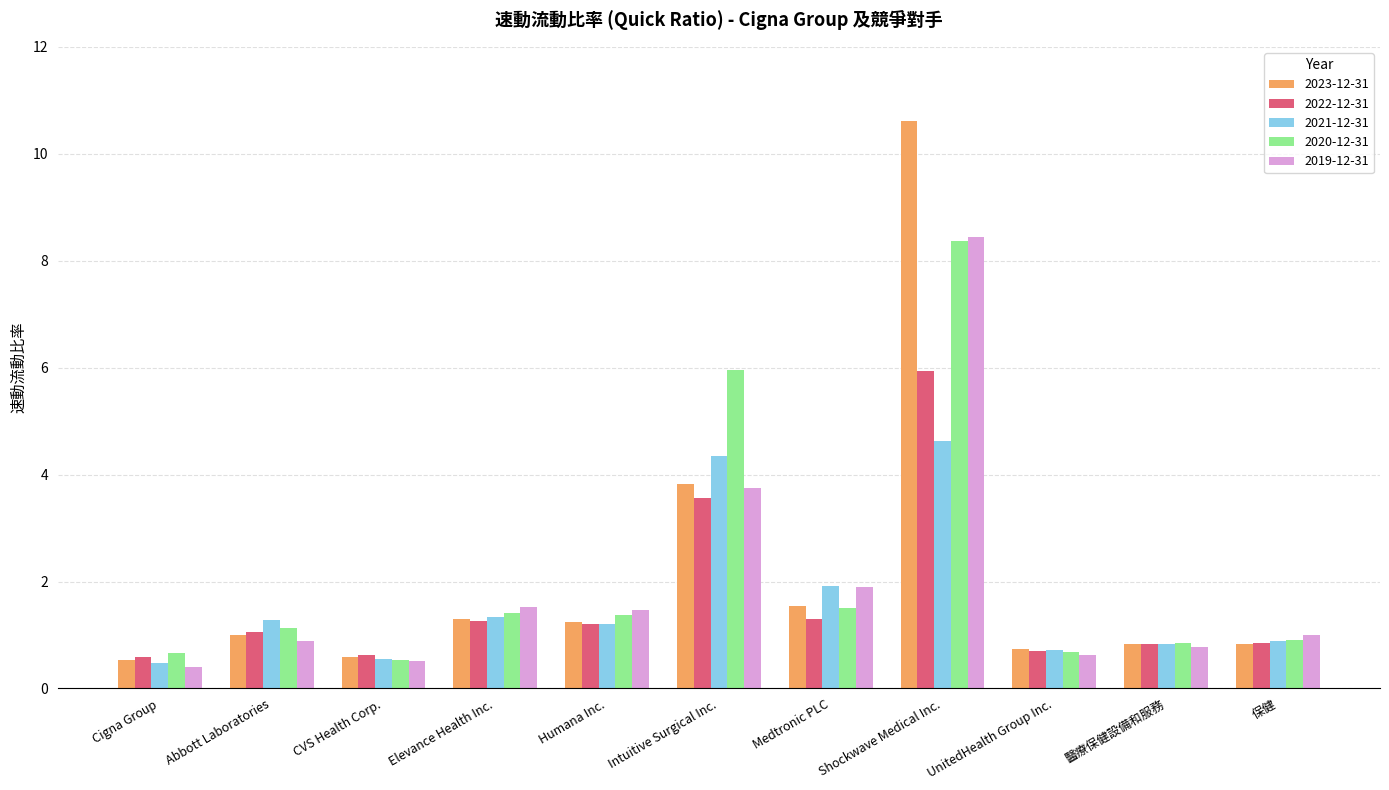

Read the 2021-12-31 value at Intuitive Surgical Inc..

4.3